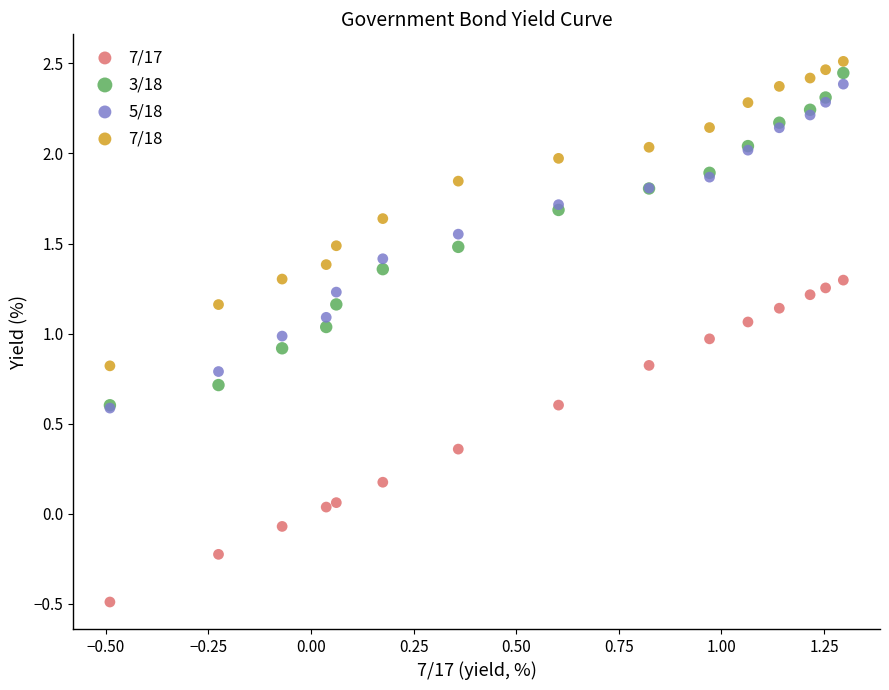

Which series contains the lowest Y value?

7/17